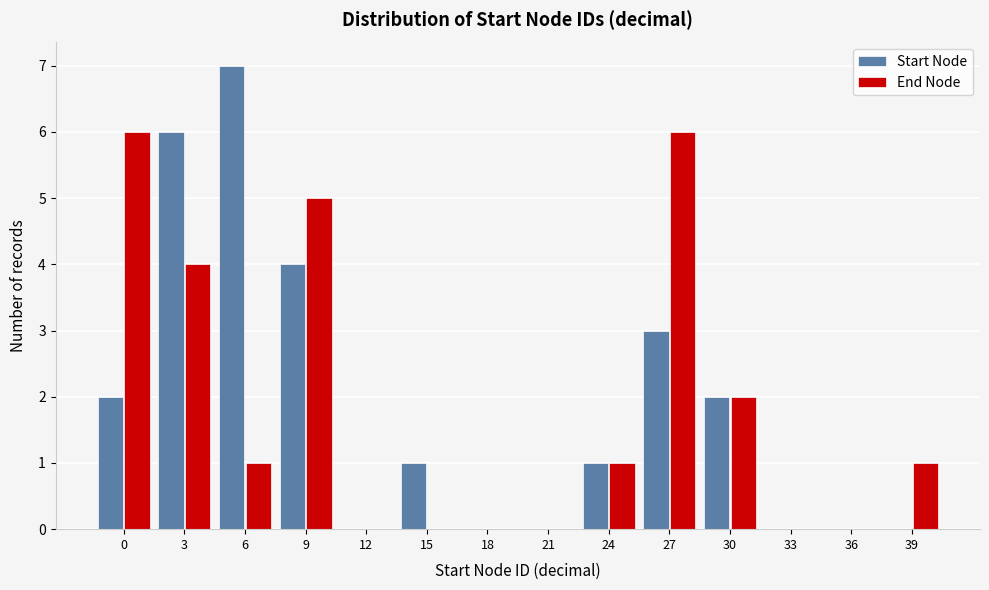

Reading left to right, transcribe all the data shown in this chart.

Start Node: 0=2	3=6	6=7	9=4	12=0	15=1	18=0	21=0	24=1	27=3	30=2	33=0	36=0	39=0
End Node: 0=6	3=4	6=1	9=5	12=0	15=0	18=0	21=0	24=1	27=6	30=2	33=0	36=0	39=1